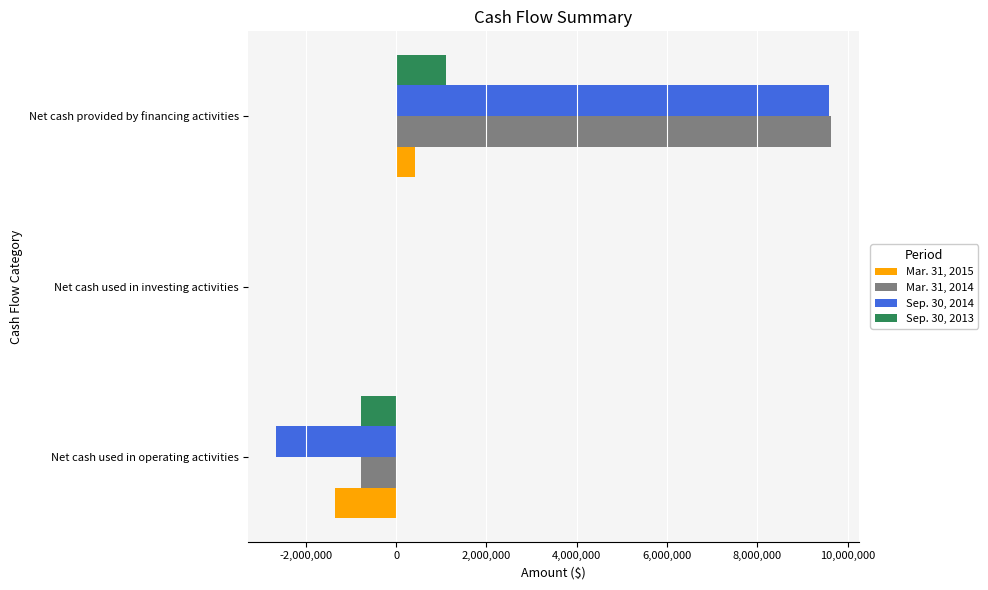

What are all the series names shown in the legend?

Mar. 31, 2015, Mar. 31, 2014, Sep. 30, 2014, Sep. 30, 2013